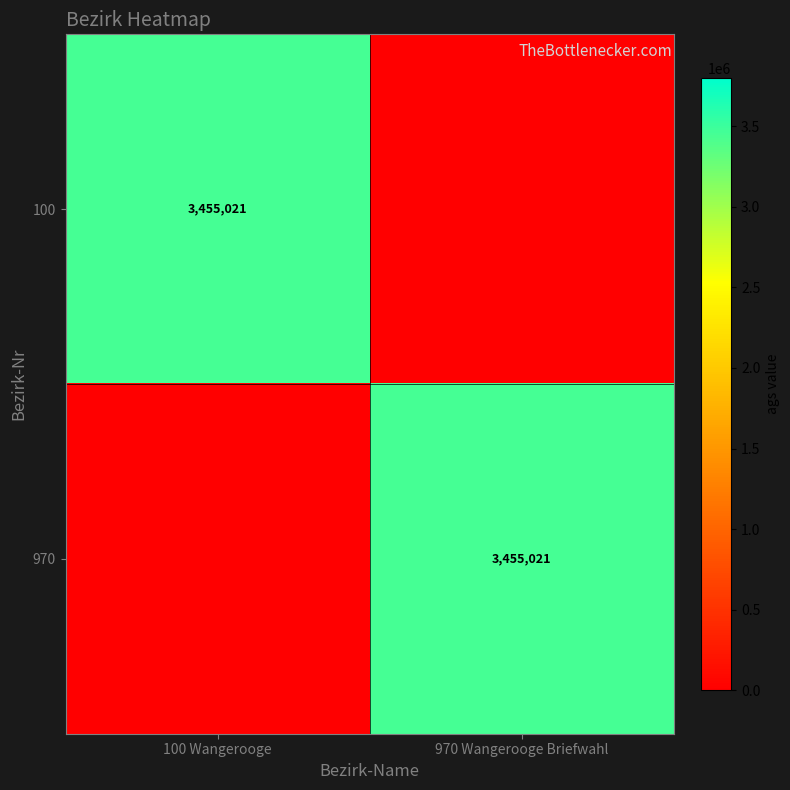

The 100 series shows 725398 at 100 Wangerooge. True or false?

False